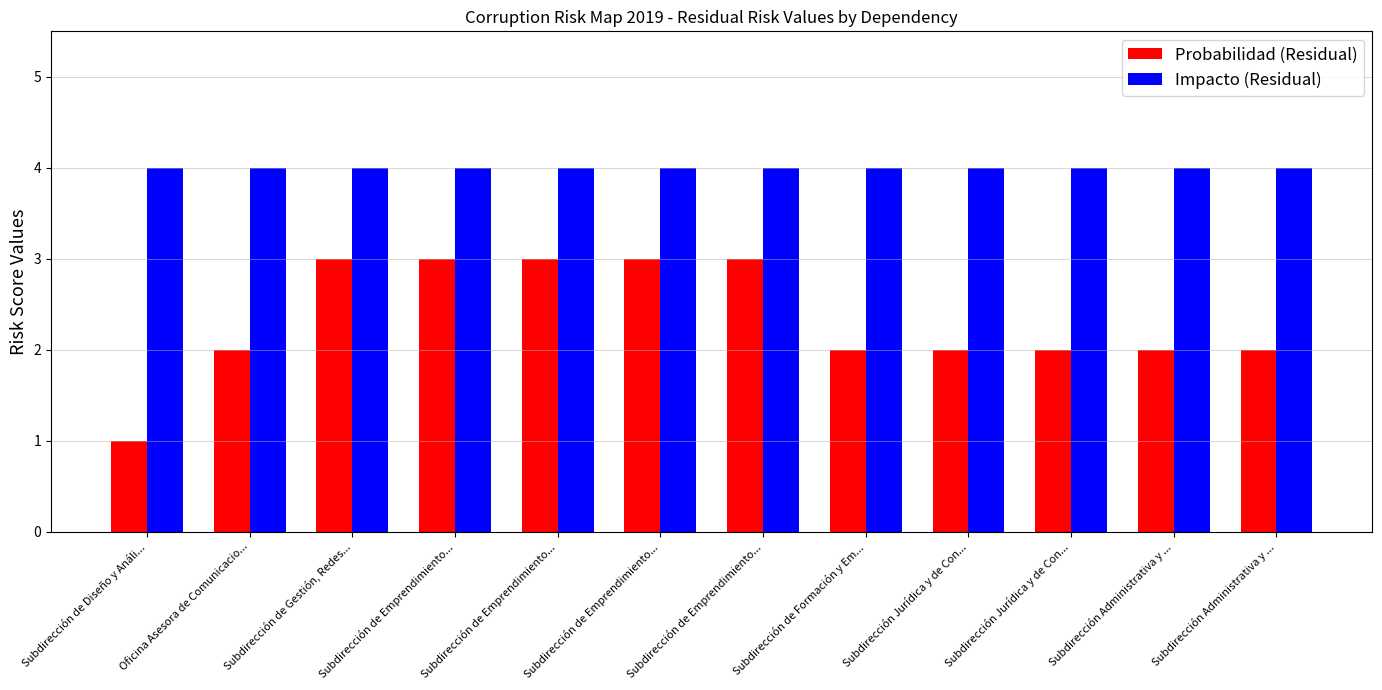

Which has a higher value, Subdirección de Gestión, Redes... or Subdirección de Emprendimiento...?

Subdirección de Gestión, Redes...